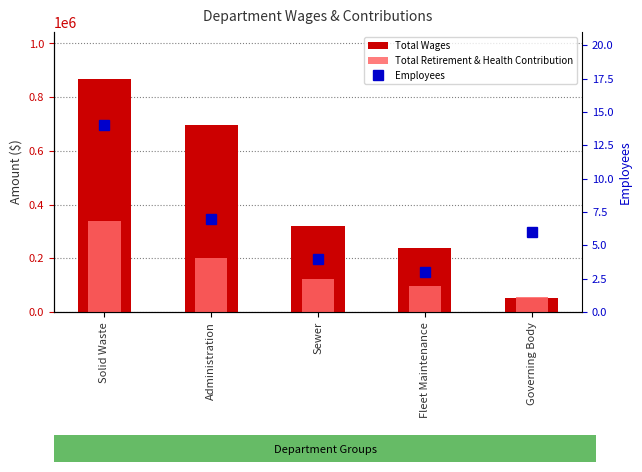

Rank the series by their average value, from highest to lowest.

Total Wages, Total Retirement & Health Contribution, Employees